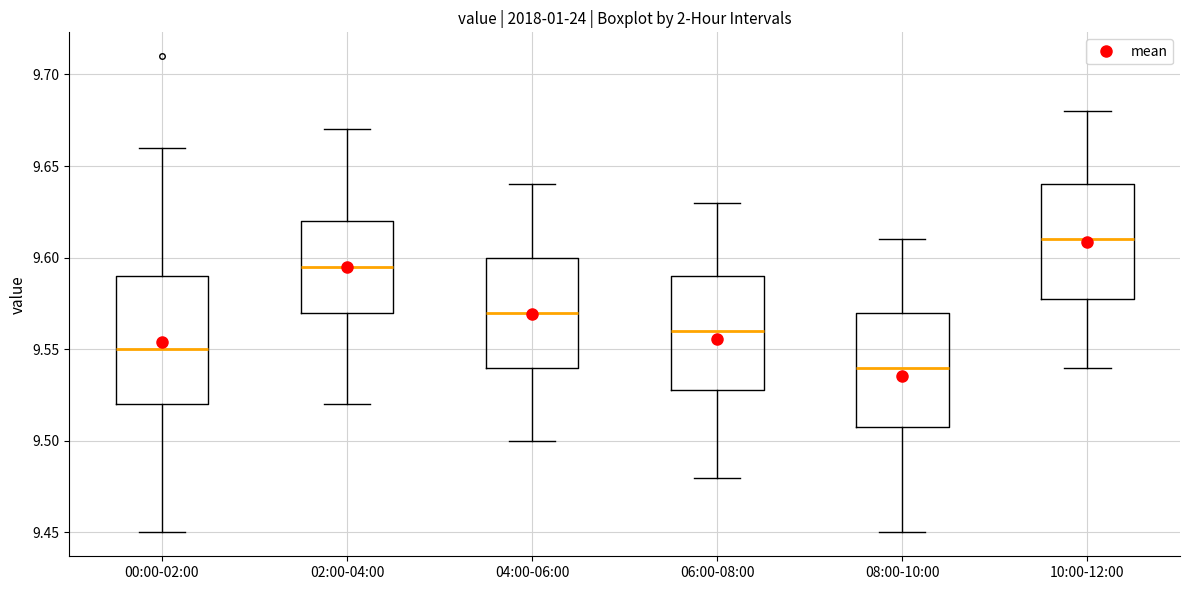

Which box is the tallest, from its lower edge to its upper edge?

00:00-02:00